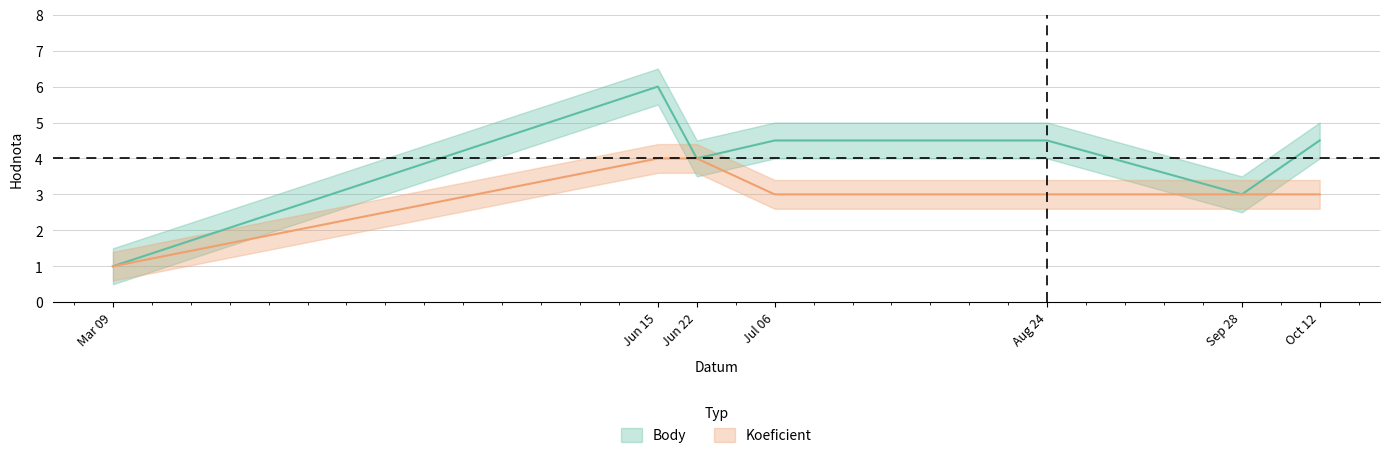

In Body, how many points are lower than both neighbors (excluding endpoints)?

2